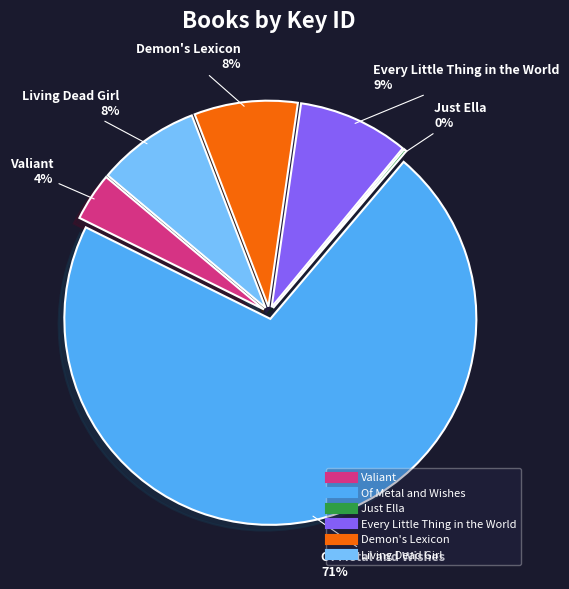

Does Demon's Lexicon account for over 50% of the chart?

No